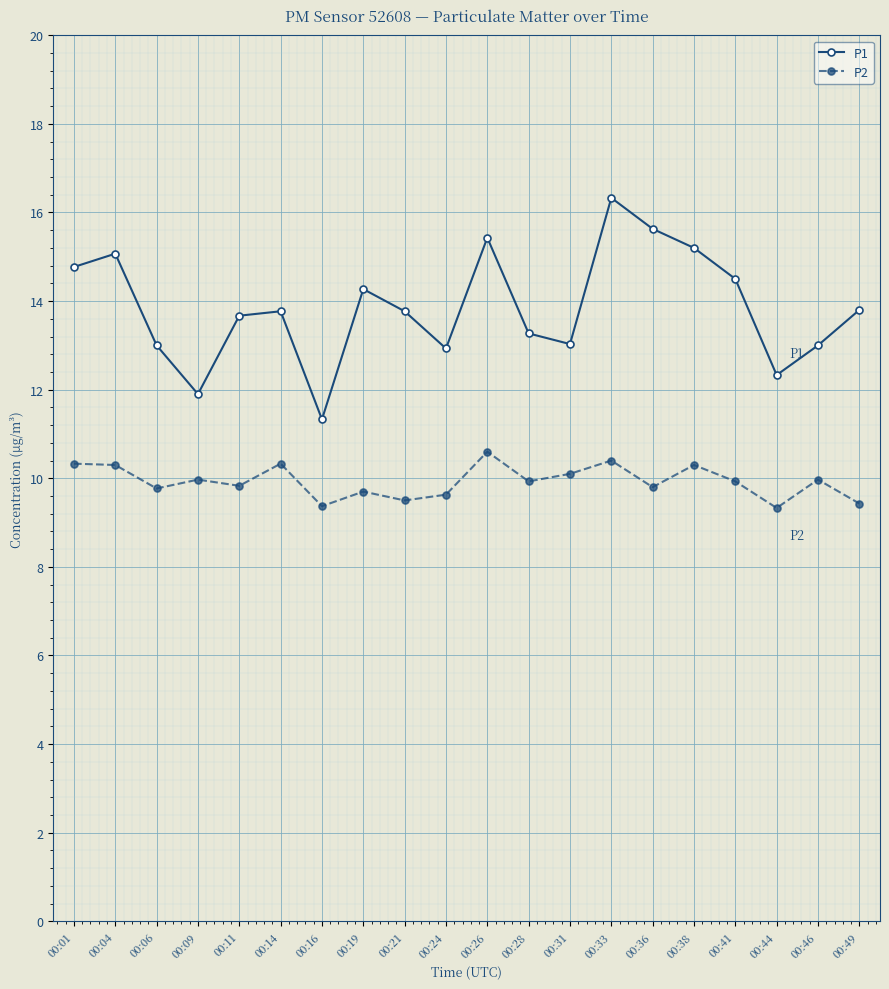

In P2, how many points are higher than both neighbors (excluding endpoints)?

7